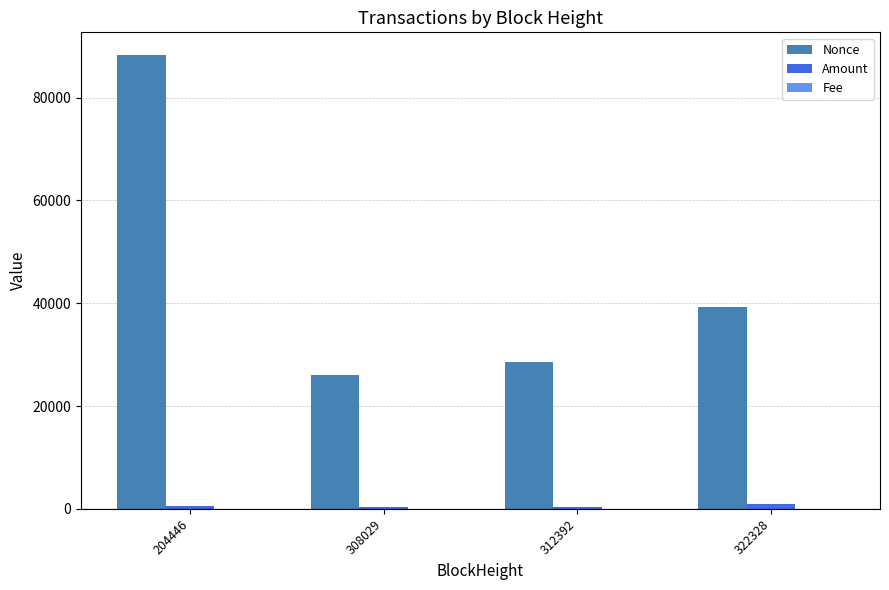

At which category is the sum across all series the highest?

204446